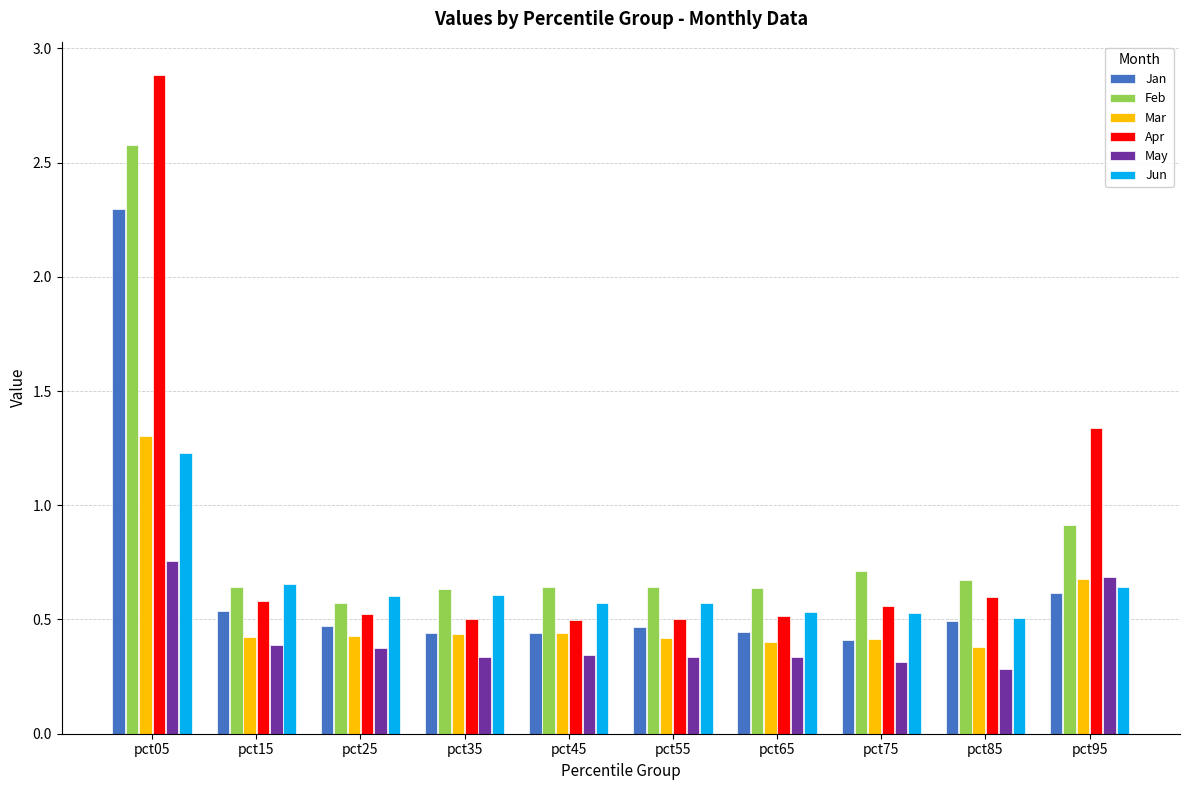

How many categories are shown in the chart?

10